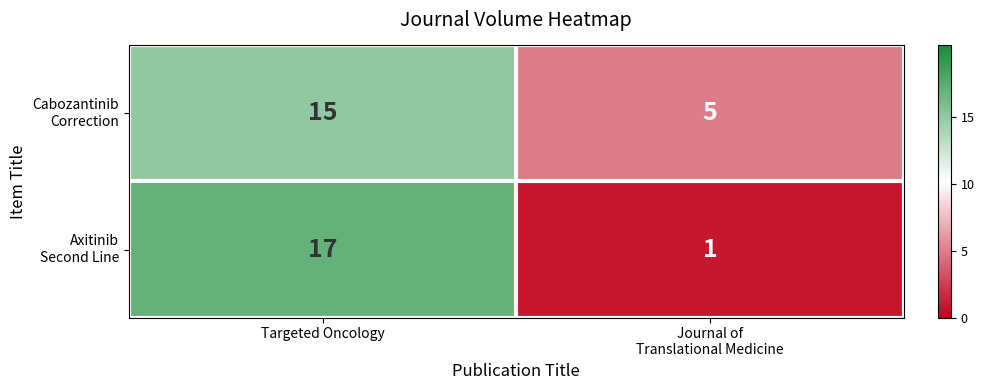

What is the spread (max minus min) of values at Targeted Oncology?

2